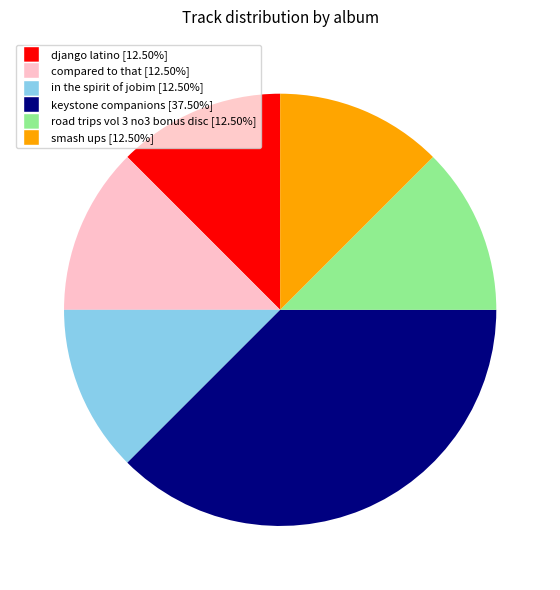

Does keystone companions represent more than half of the total?

No